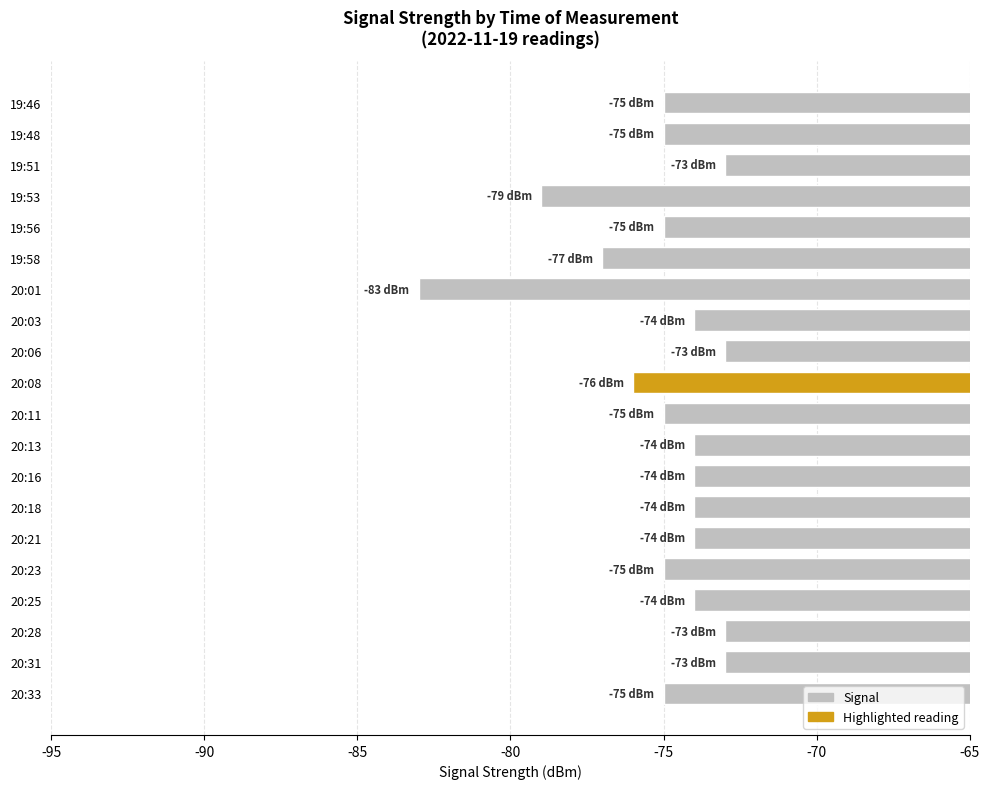

Count the number of categories in the chart.

20